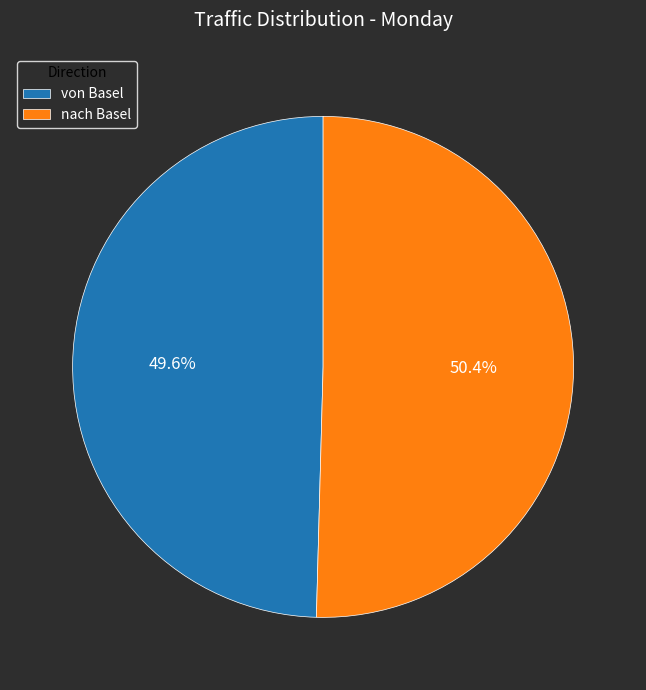

Is it true that nach Basel is 50% of the pie?

True